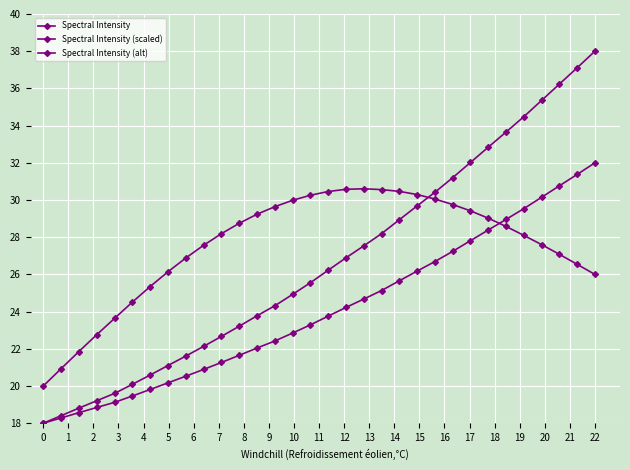

Which series has the largest total across all categories?

Spectral Intensity (alt)